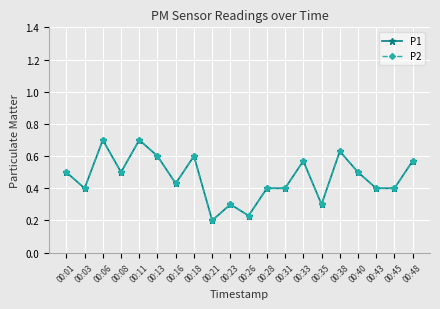

Is this an area chart (filled region under the line)?

No